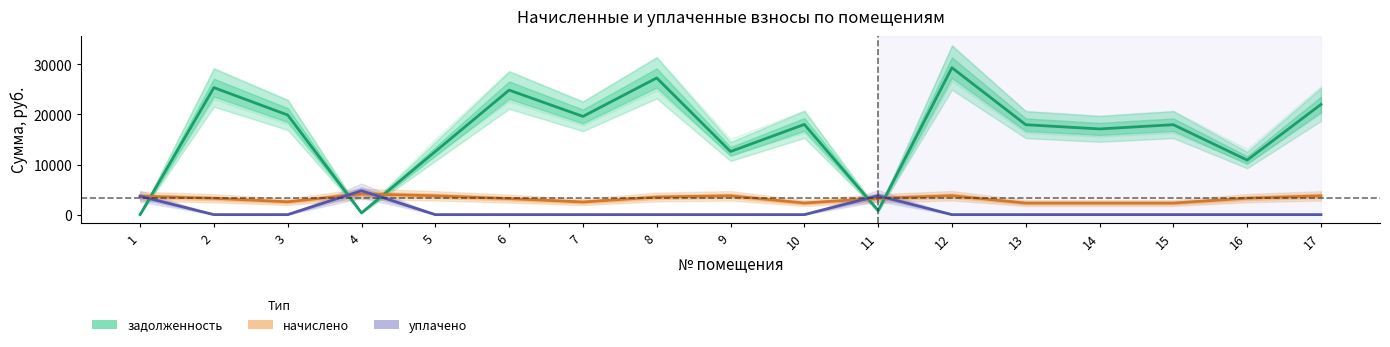

Which category has the lowest value across all series?

1